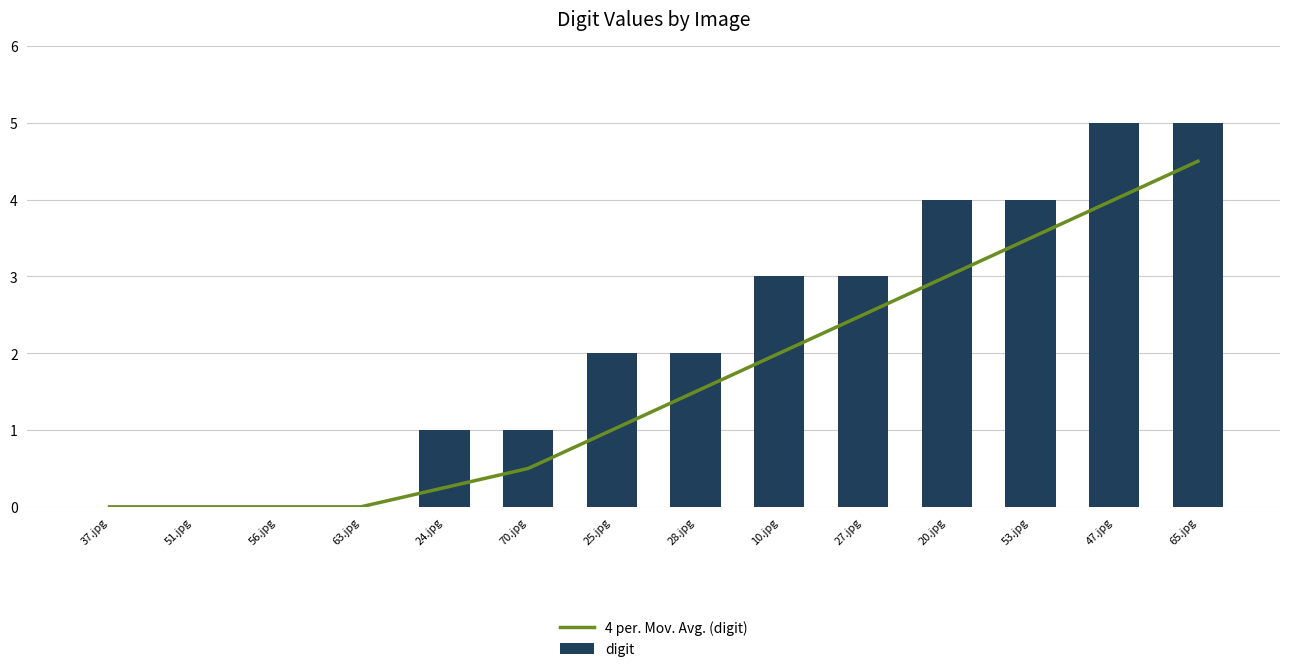

Is the value of digit at 25.jpg greater than the value of 4 per. Mov. Avg. (digit) at 47.jpg?

No